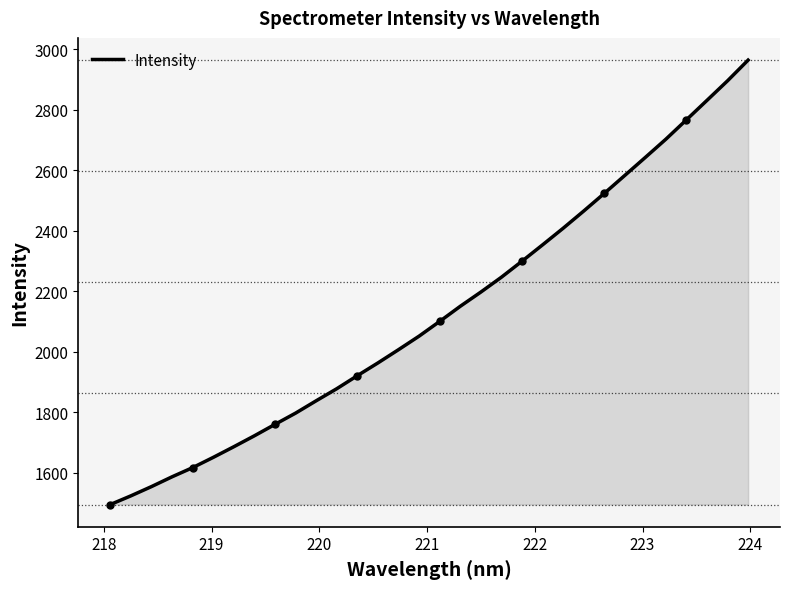

What is the smallest value displayed?

1495.6